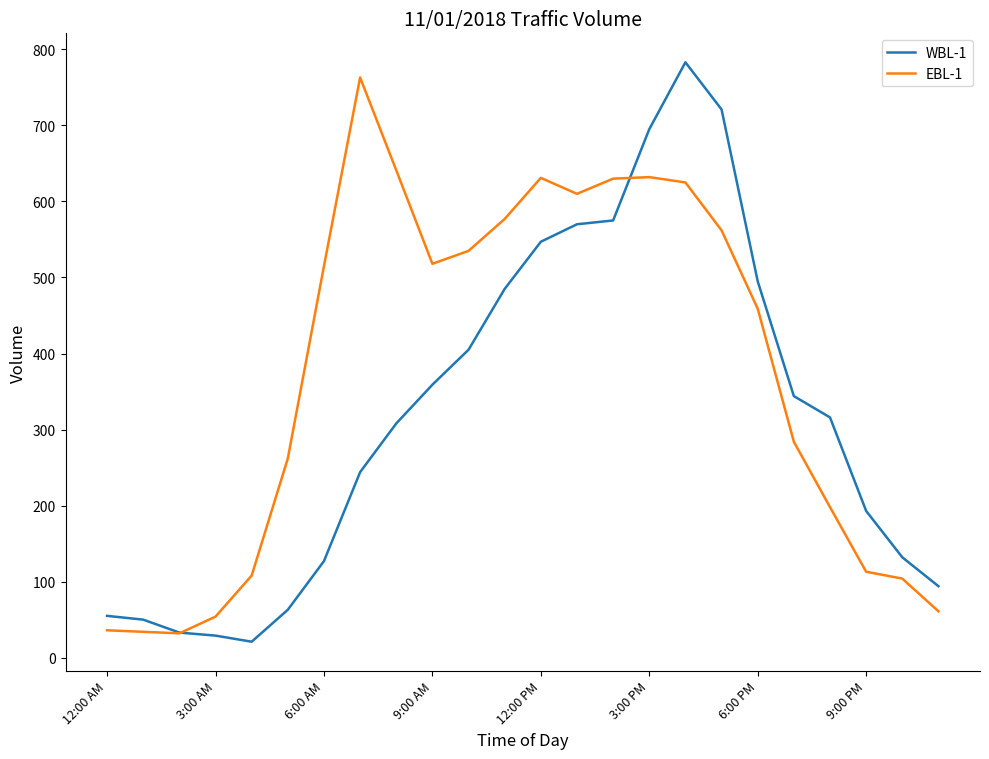

What is the minimum value for WBL-1?

21